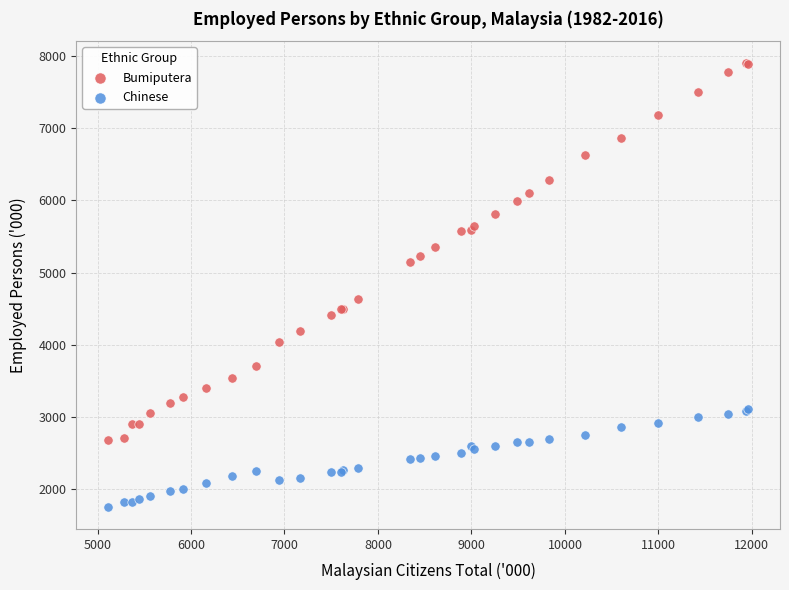

What is the X range (max minus min) for the scatter plot?

6845.7